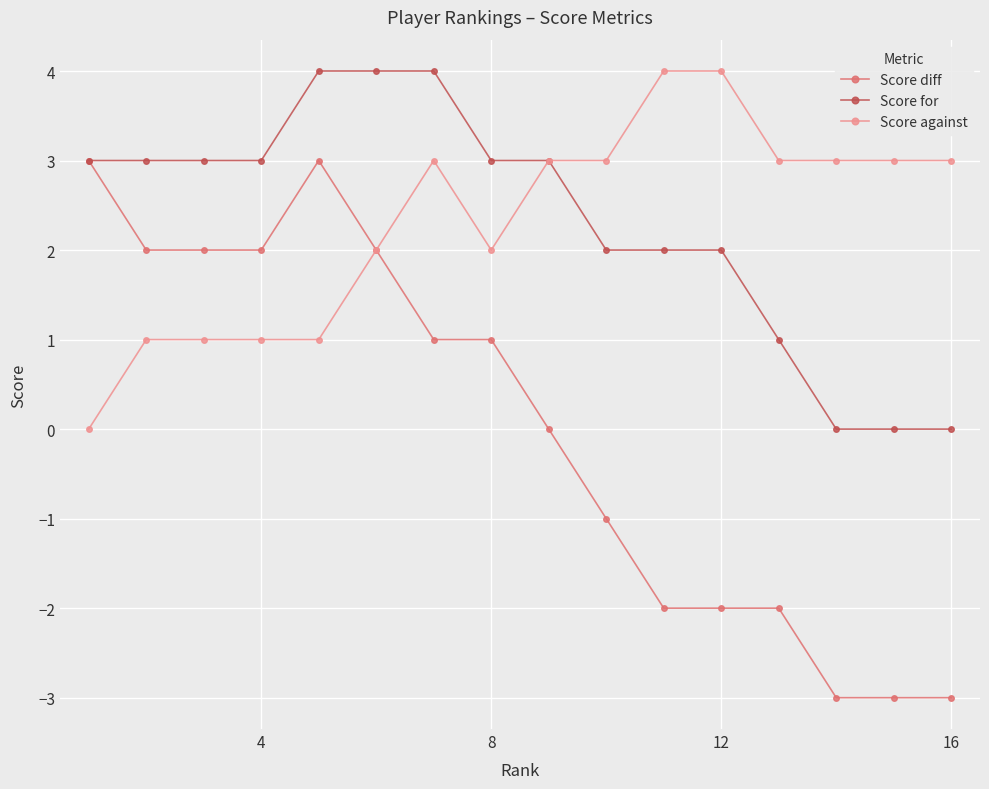

Which series has the largest range (max minus min)?

Score diff